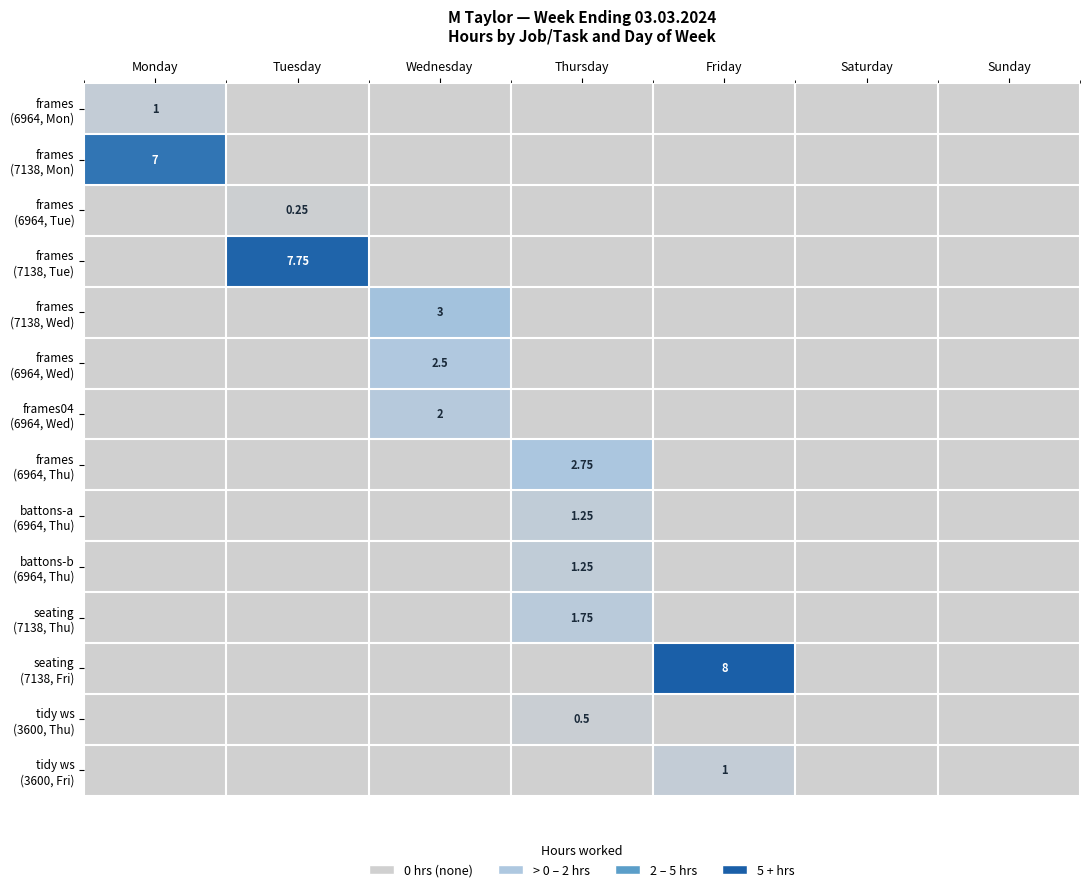

Count the frames (6964, Mon) values in the range 0 to 1.

7